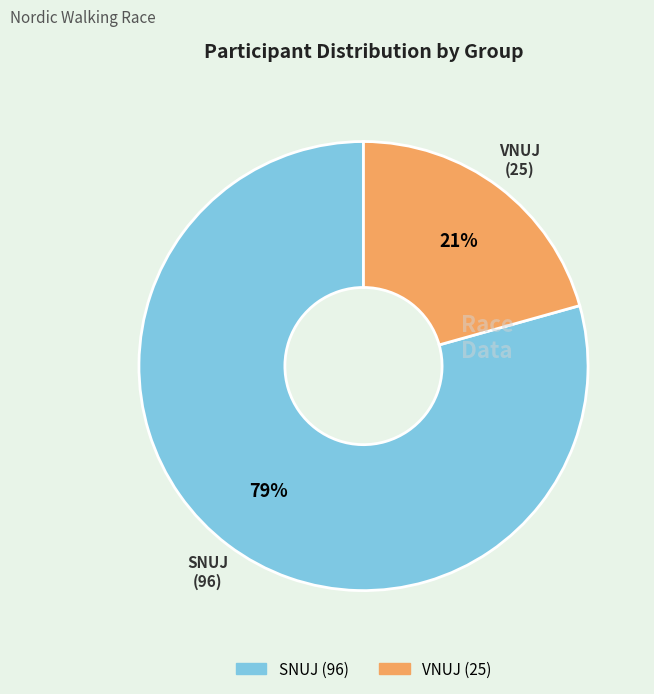

How many slices are in this pie chart?

2